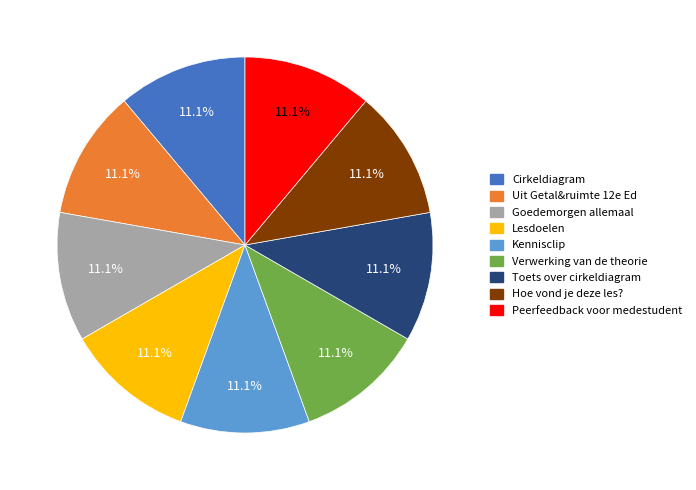

How many segments does this pie chart have?

9